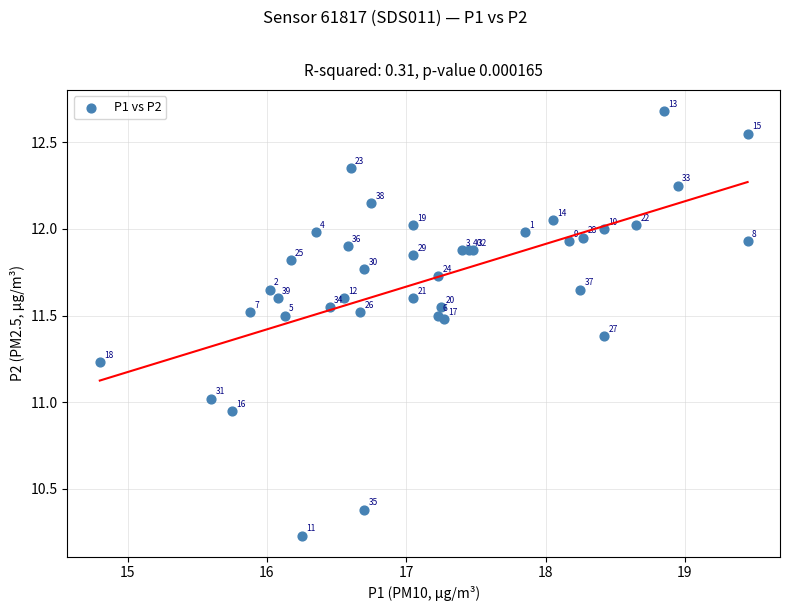

What Y value in the scatter plot is closest to 11?

11.0